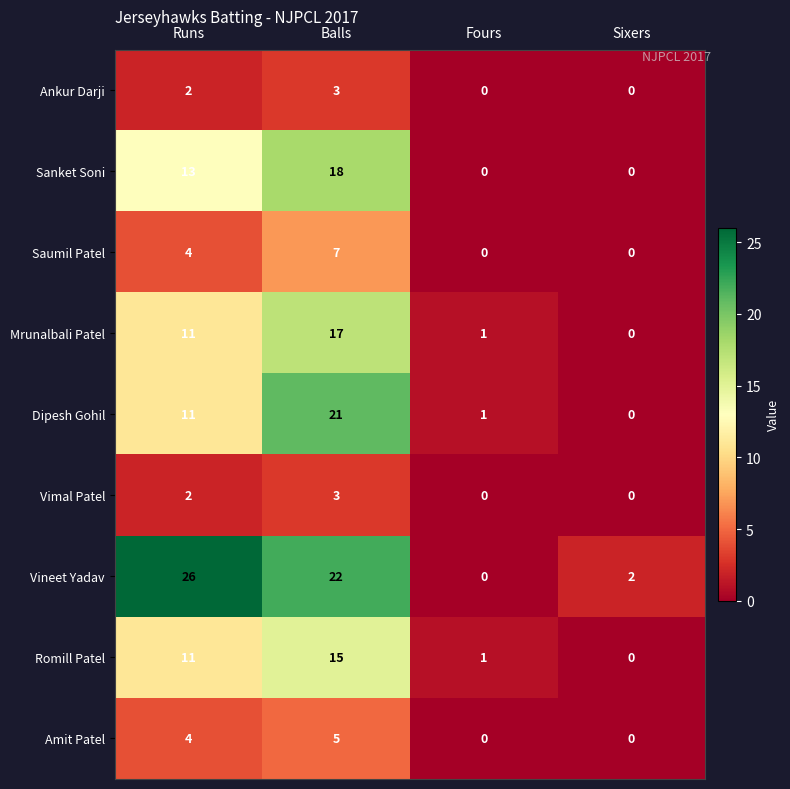

What is the total value across all series at Balls?

111